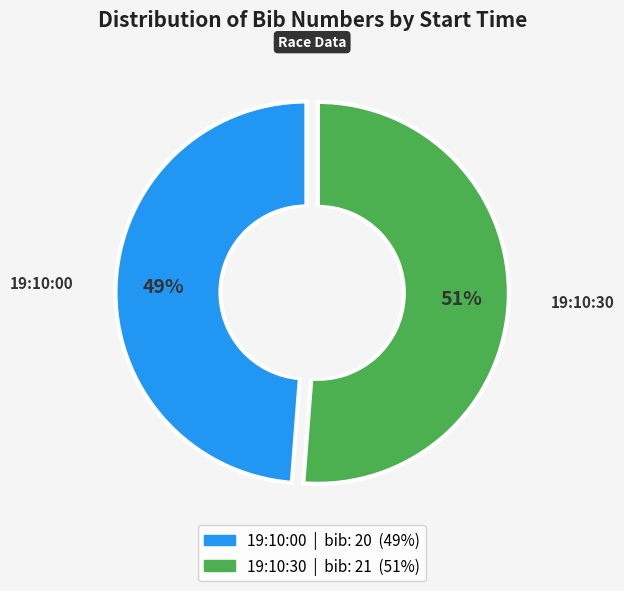

How many slices are in this pie chart?

2